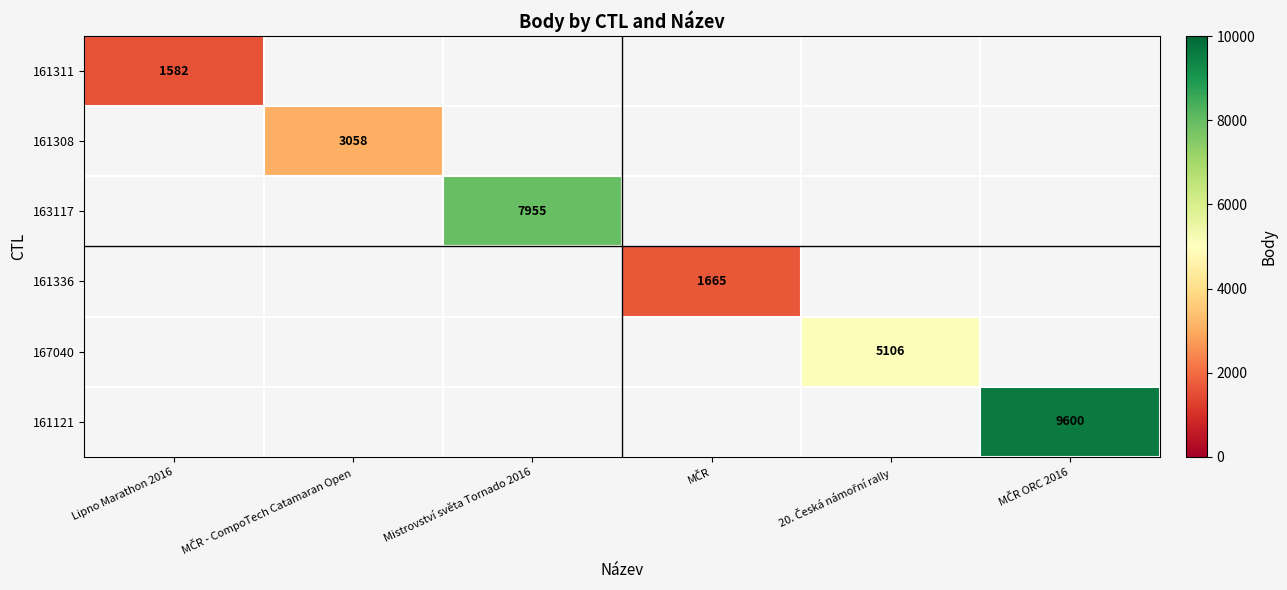

Is it true that 161311 equals 1582 at Lipno Marathon 2016?

True